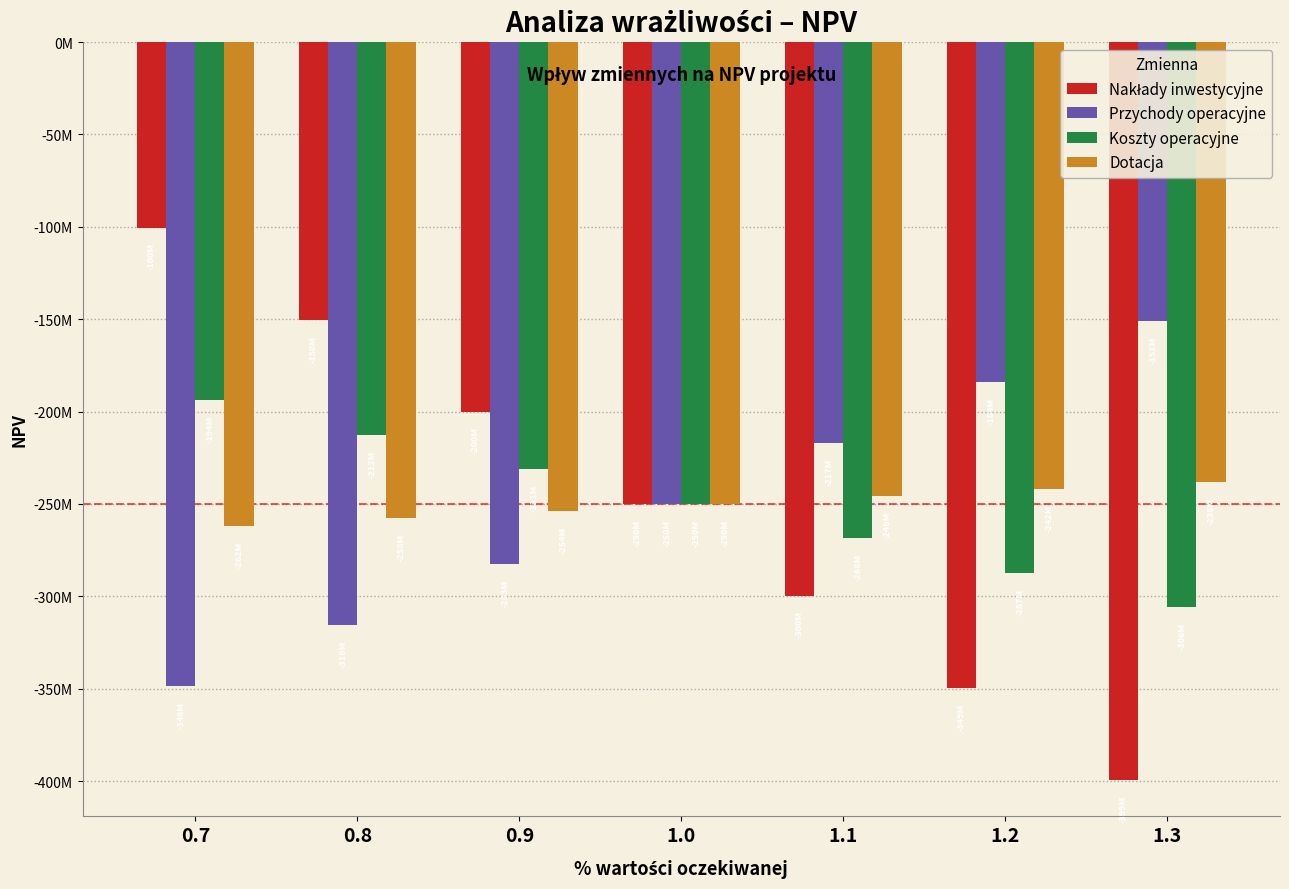

Are the bars horizontal?

No